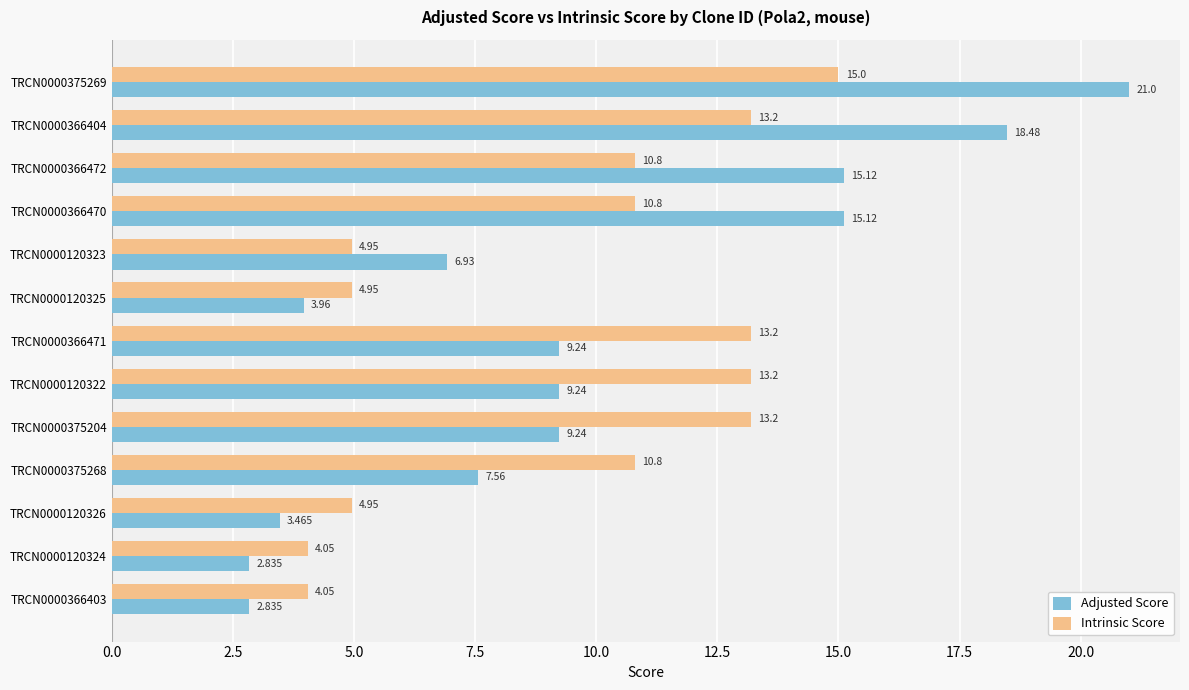

Which series has the largest total across all categories?

Adjusted Score